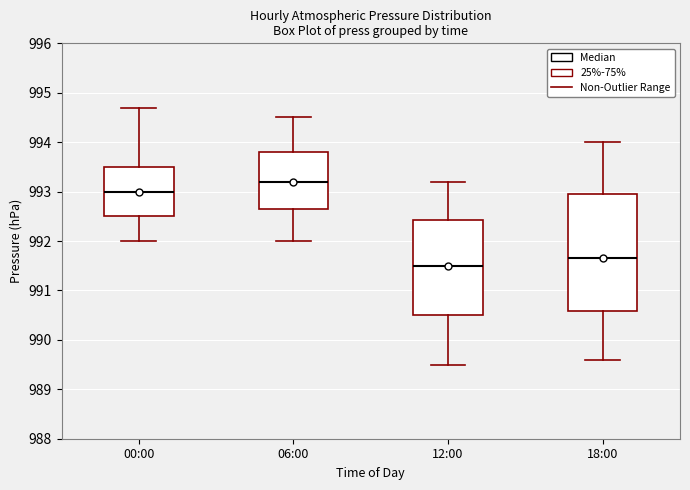

Where is the lower edge of the box for 18:00 on the y-axis? The values are not printed on the chart, so give them approximately, as read against the axis.

990.6